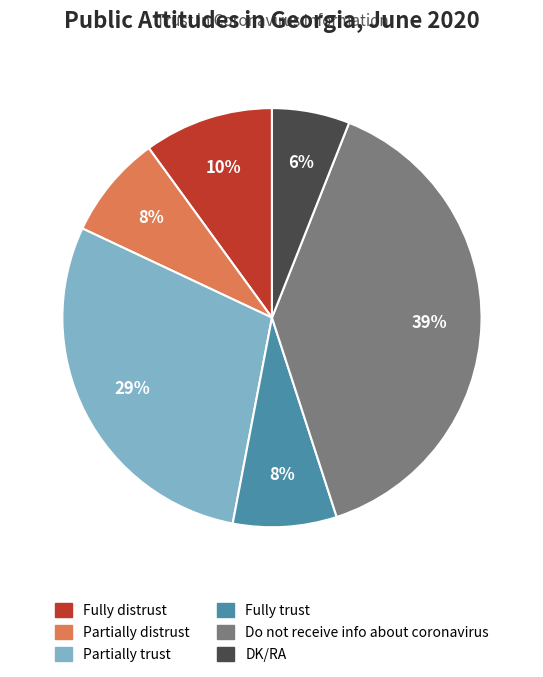

How many segments does this pie chart have?

6